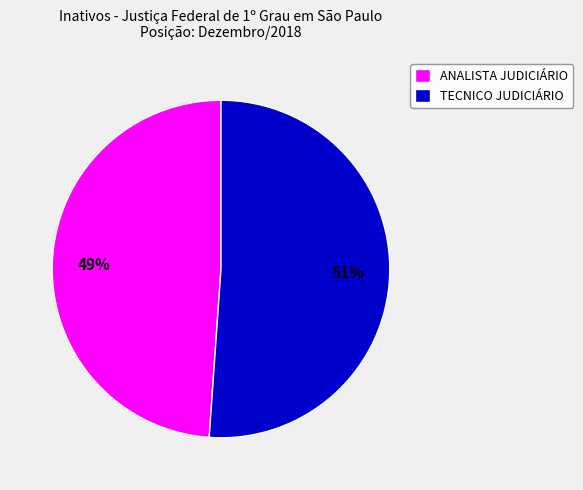

To the nearest percent, what is the difference between the largest and smallest slice percentages?

2%